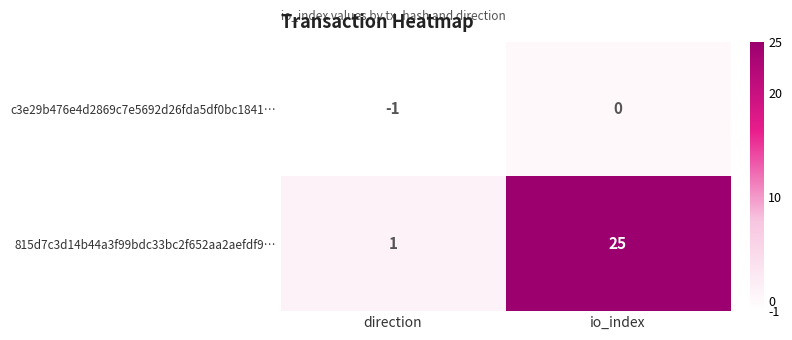

What is the difference between the 815d7c3d14b44a3f99bdc33bc2f652aa2aefdf9… values at direction and io_index?

24